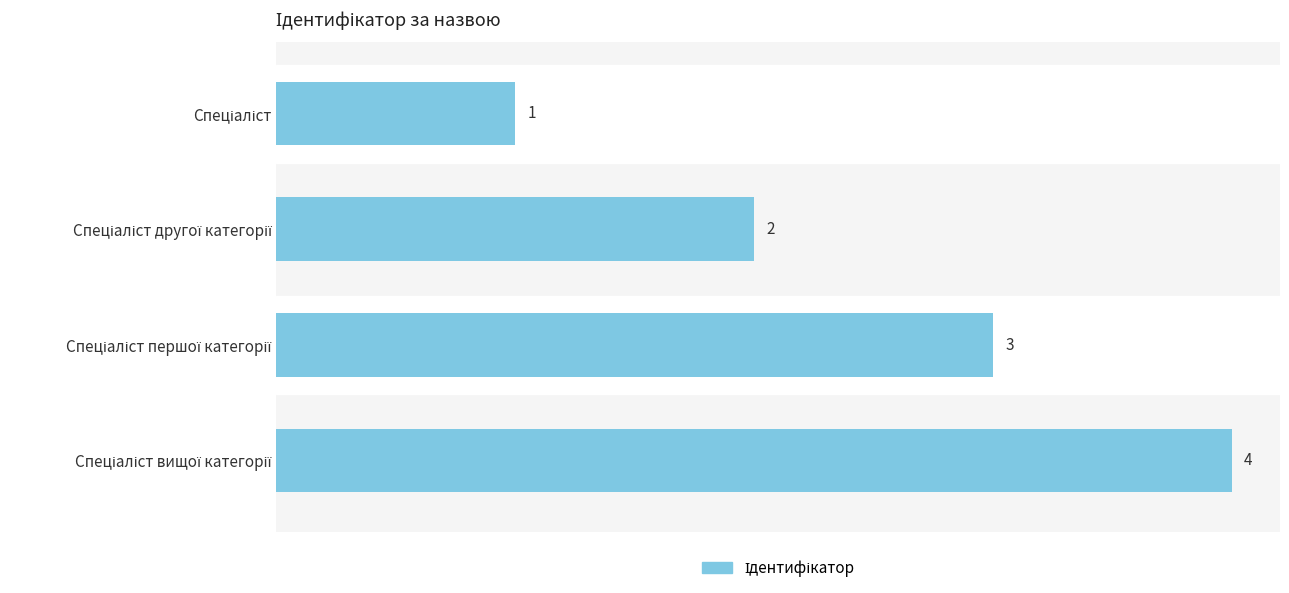

What is the difference between the maximum and minimum values?

3